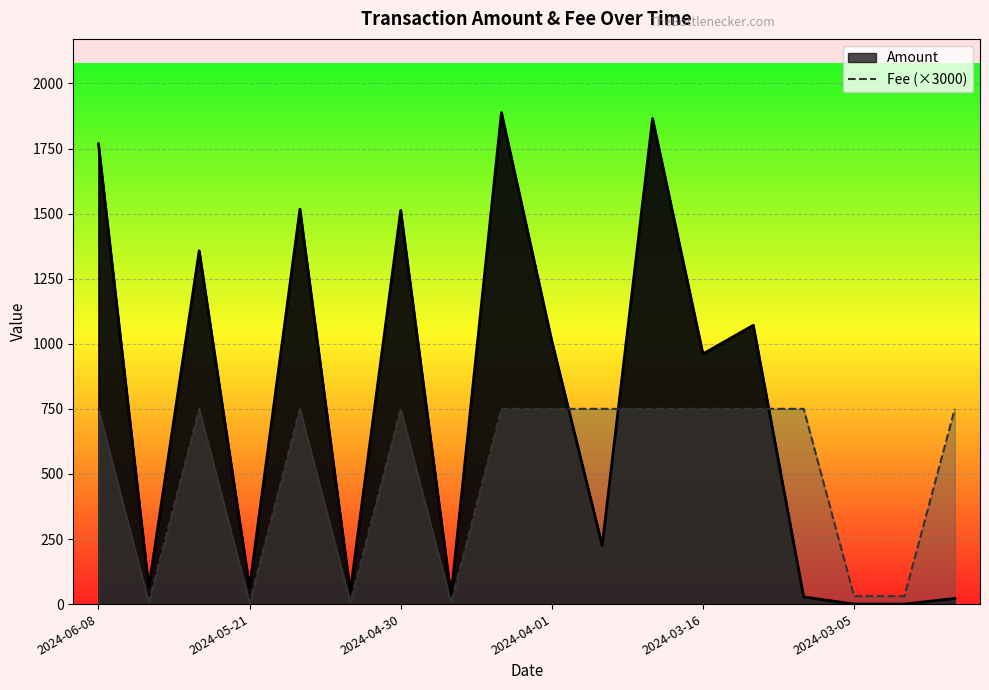

What is the greatest value displayed?

1887.9